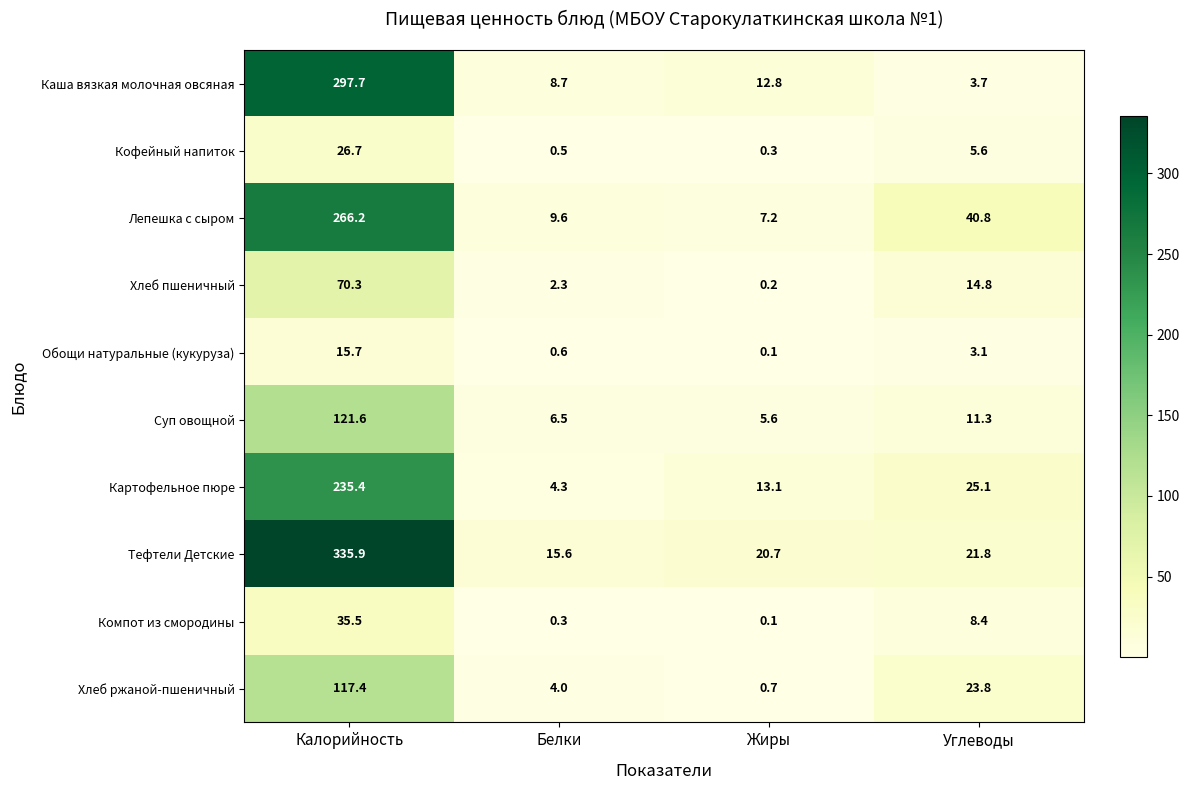

At how many categories does at least one series exceed 150?

1